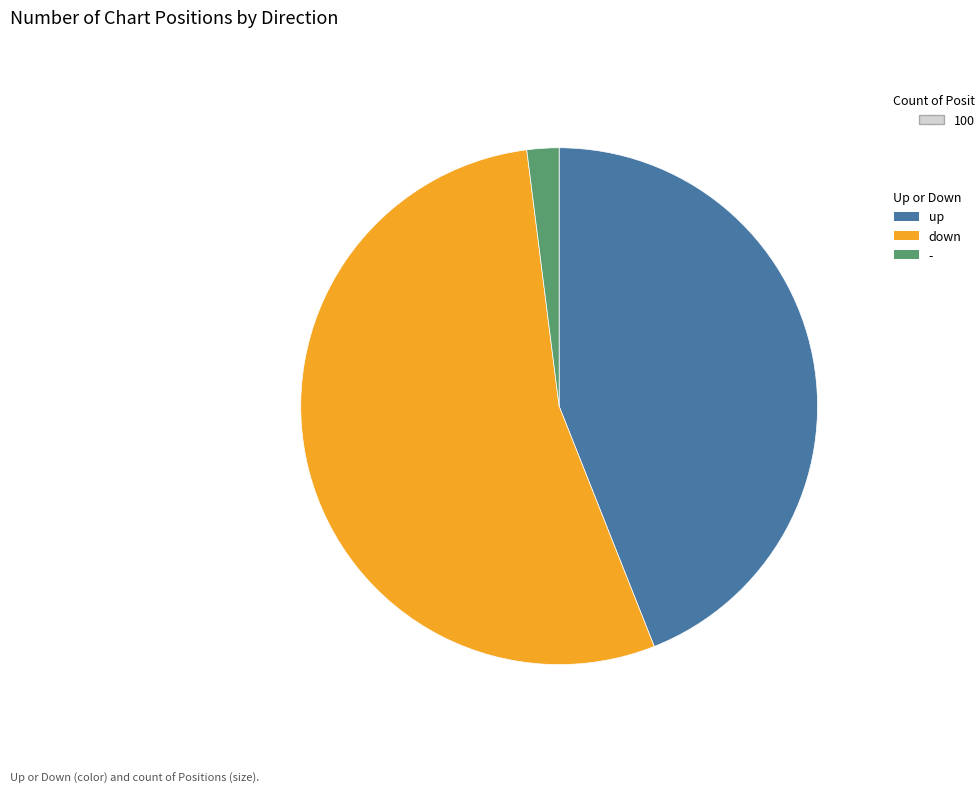

Combined, do - and up account for over 50%?

No